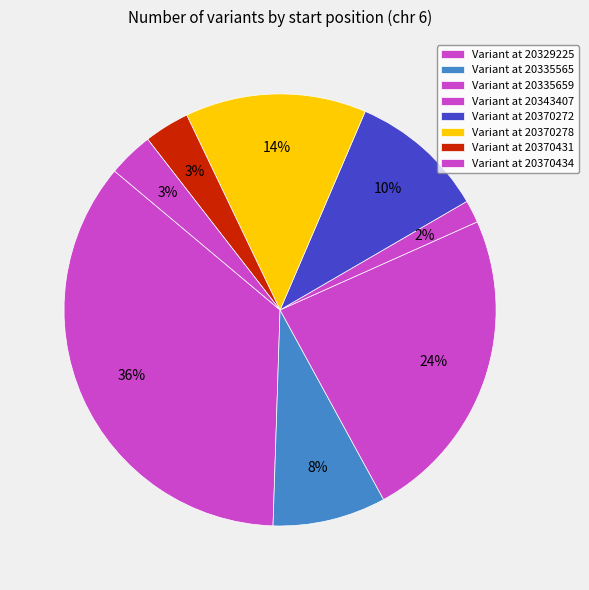

Count the number of slices in the pie.

8